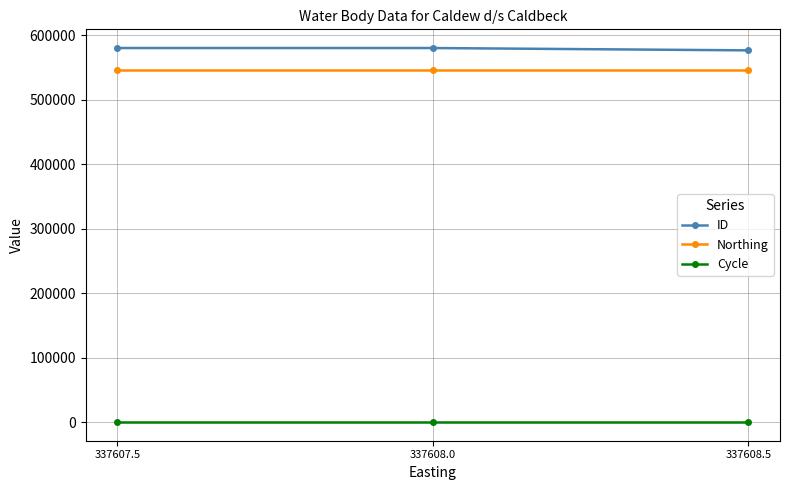

What is the value of the ID point at the 3rd from the left?

576355